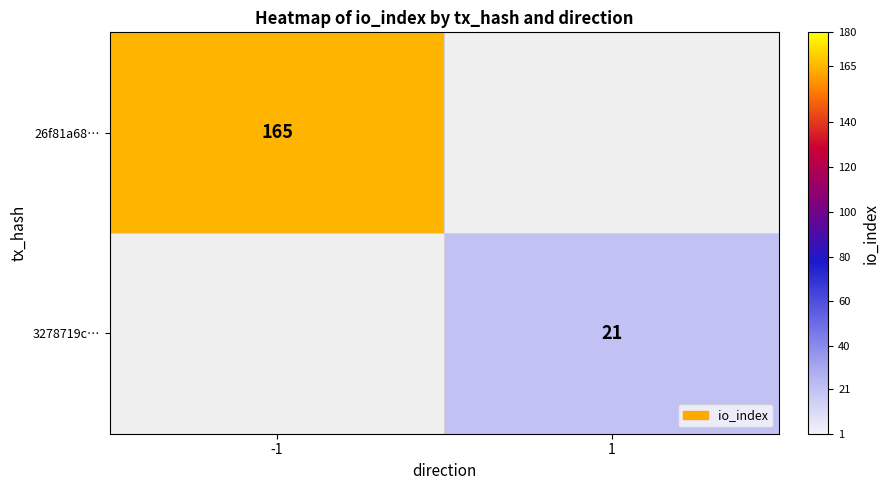

At how many categories does at least one series exceed 23?

1